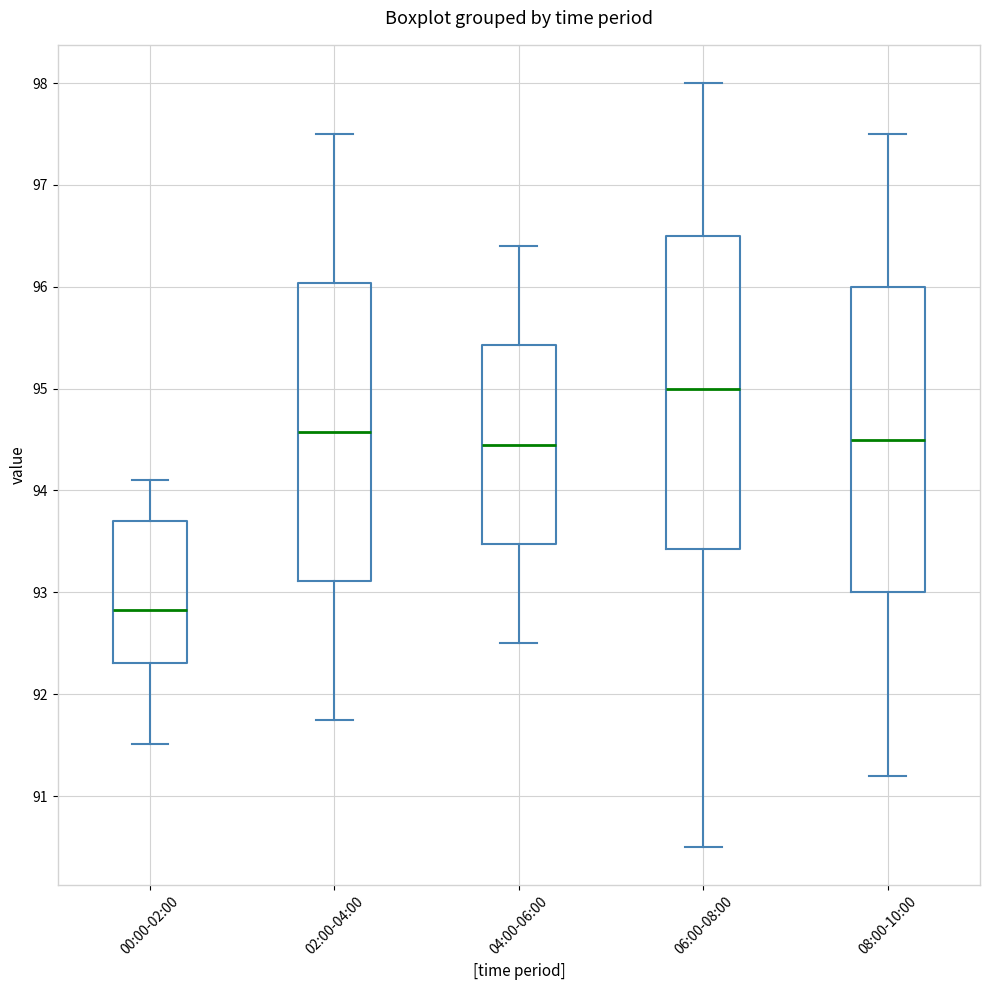

Reading left to right, transcribe this box plot: for each box, give where its median line is, the range the box spans, and where its two whiskers end, as read against the y-axis. The values are not printed on the chart, so give them approximately, as read against the axis.

00:00-02:00: median 92.8, box 92.3 to 93.7, whiskers 91.5 to 94.1
02:00-04:00: median 94.6, box 93.1 to 96.0, whiskers 91.8 to 97.5
04:00-06:00: median 94.5, box 93.5 to 95.4, whiskers 92.5 to 96.4
06:00-08:00: median 95.0, box 93.4 to 96.5, whiskers 90.5 to 98.0
08:00-10:00: median 94.5, box 93.0 to 96.0, whiskers 91.2 to 97.5